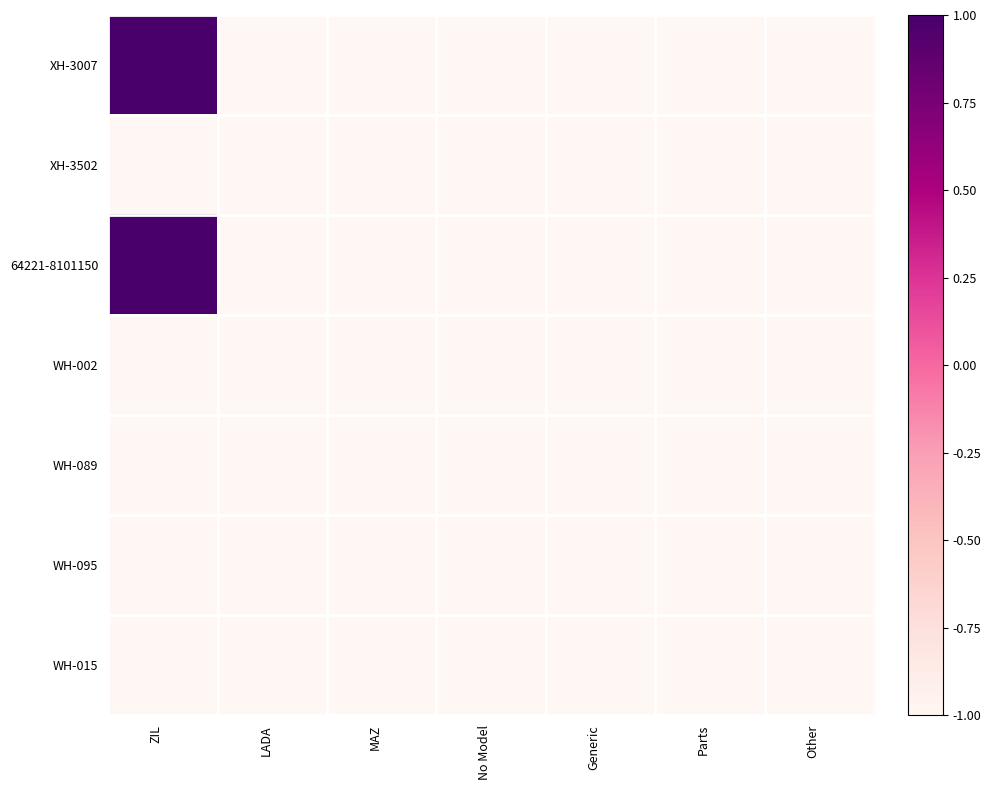

Reading left to right, transcribe all the data shown in this chart.

XH-3007: ZIL=1.0	LADA=-1.0	MAZ=-1.0	No Model=-1.0	Generic=-1.0	Parts=-1.0	Other=-1.0
XH-3502: ZIL=-1.0	LADA=-1.0	MAZ=-1.0	No Model=-1.0	Generic=-1.0	Parts=-1.0	Other=-1.0
64221-8101150: ZIL=1.0	LADA=-1.0	MAZ=-1.0	No Model=-1.0	Generic=-1.0	Parts=-1.0	Other=-1.0
WH-002: ZIL=-1.0	LADA=-1.0	MAZ=-1.0	No Model=-1.0	Generic=-1.0	Parts=-1.0	Other=-1.0
WH-089: ZIL=-1.0	LADA=-1.0	MAZ=-1.0	No Model=-1.0	Generic=-1.0	Parts=-1.0	Other=-1.0
WH-095: ZIL=-1.0	LADA=-1.0	MAZ=-1.0	No Model=-1.0	Generic=-1.0	Parts=-1.0	Other=-1.0
WH-015: ZIL=-1.0	LADA=-1.0	MAZ=-1.0	No Model=-1.0	Generic=-1.0	Parts=-1.0	Other=-1.0